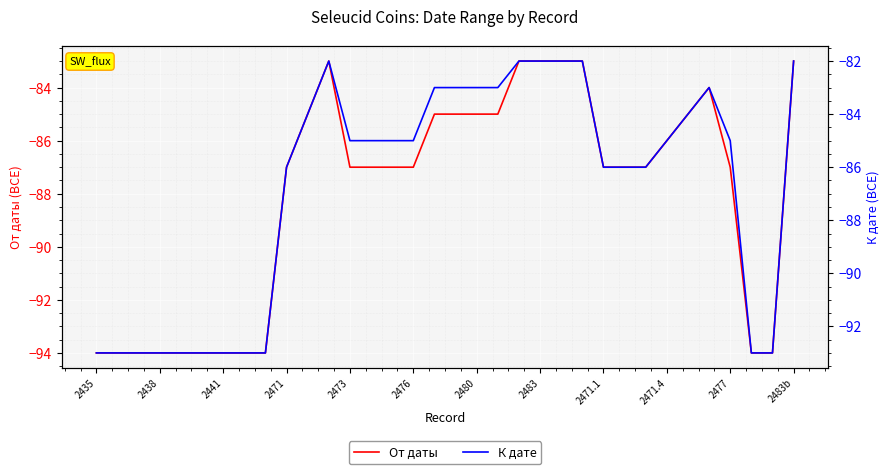

True or false: От даты has a value of -85 at 2480.

True